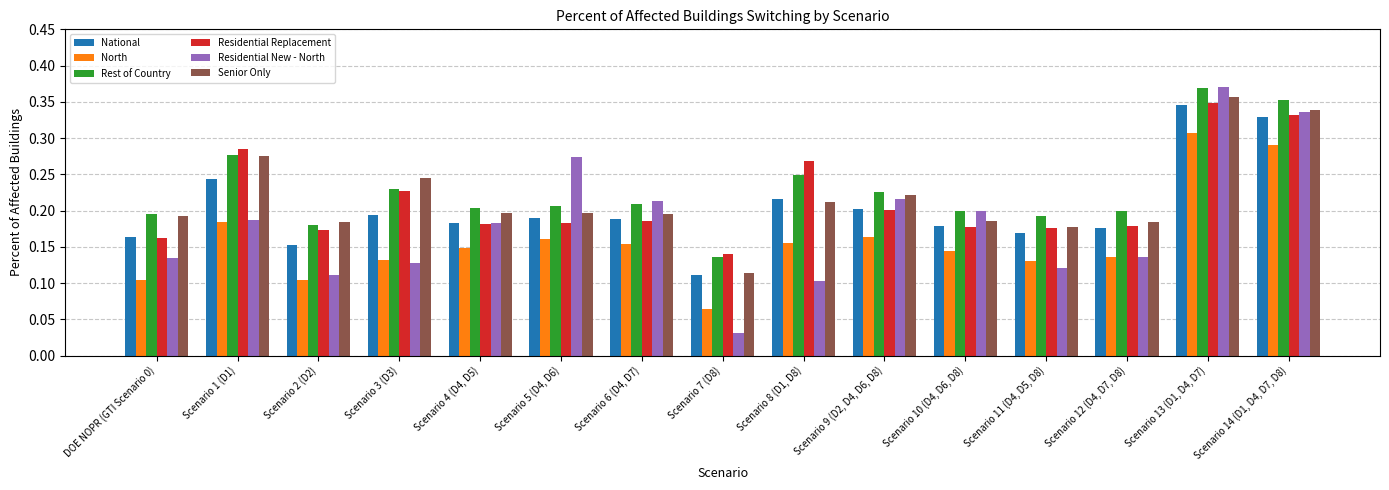

The North series shows 0.2 at Scenario 5 (D4, D6). True or false?

True